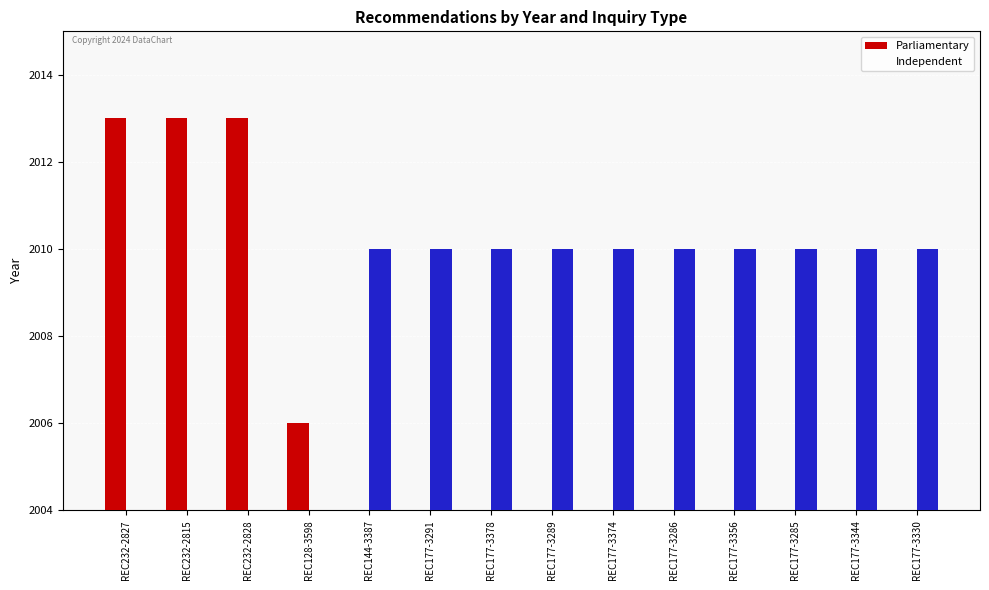

What is the label of the 11th bar from the left?

REC177-3356